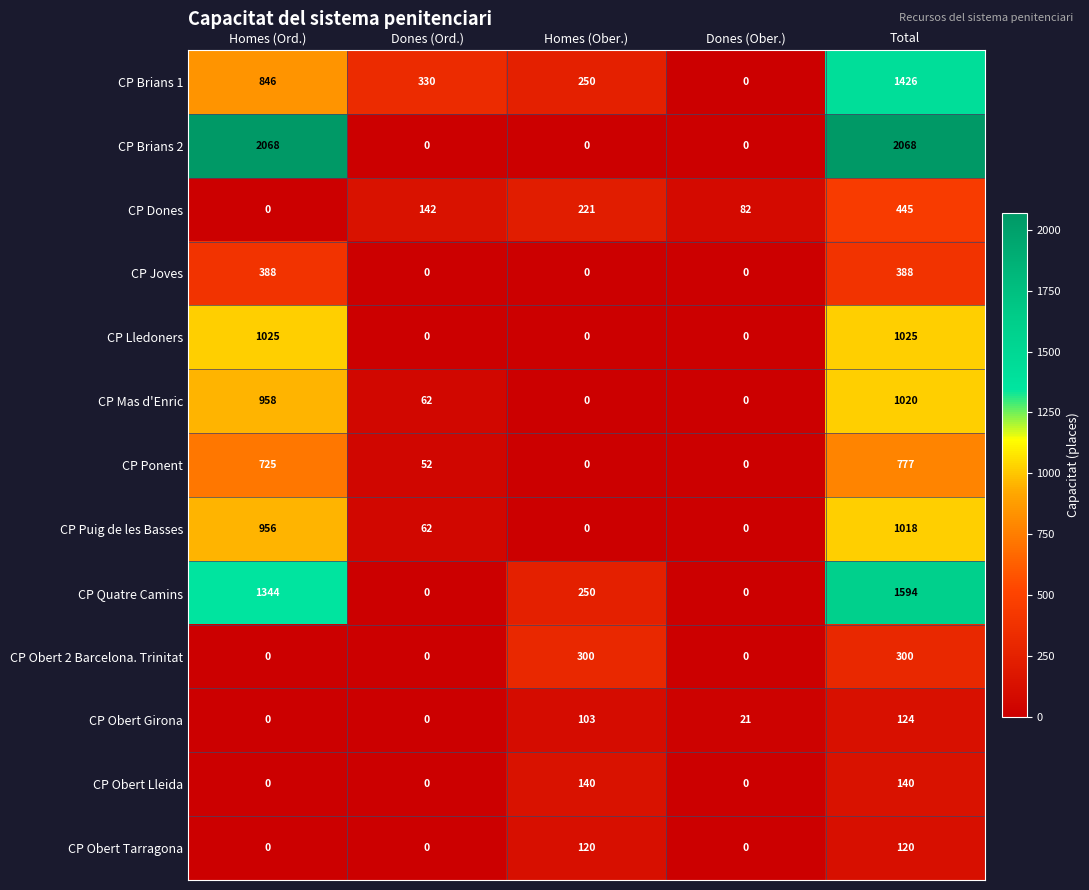

How many categories are shown in the chart?

5